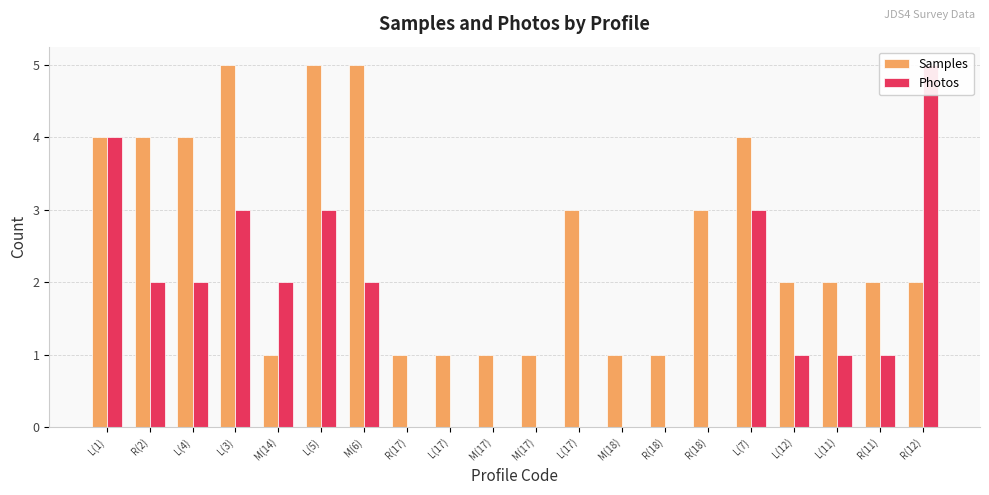

At how many categories does at least one series exceed 3?

8